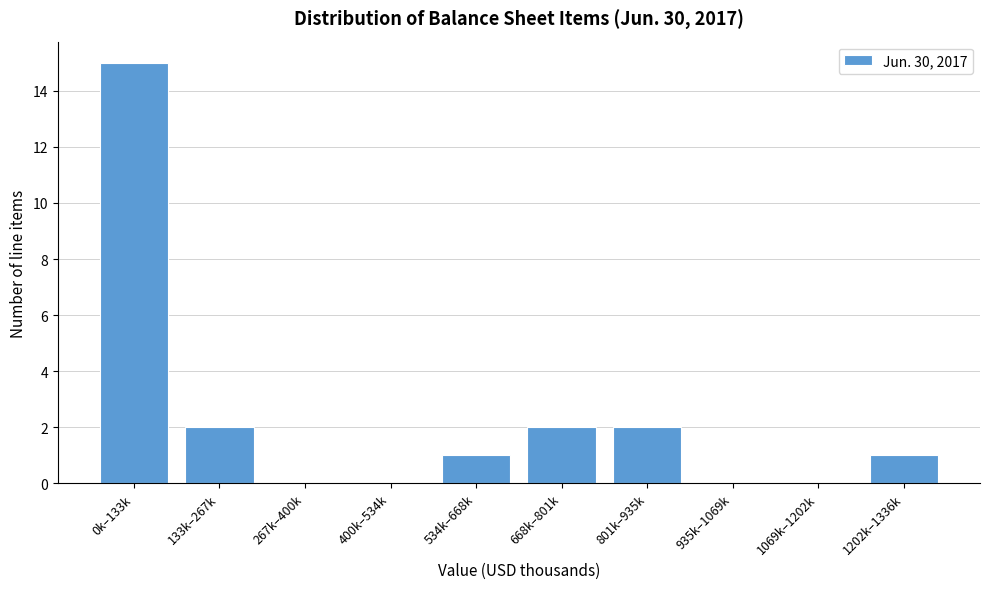

Reading left to right, list all the values displayed in this chart.

0k–133k=15	133k–267k=2	267k–400k=0	400k–534k=0	534k–668k=1	668k–801k=2	801k–935k=2	935k–1069k=0	1069k–1202k=0	1202k–1336k=1